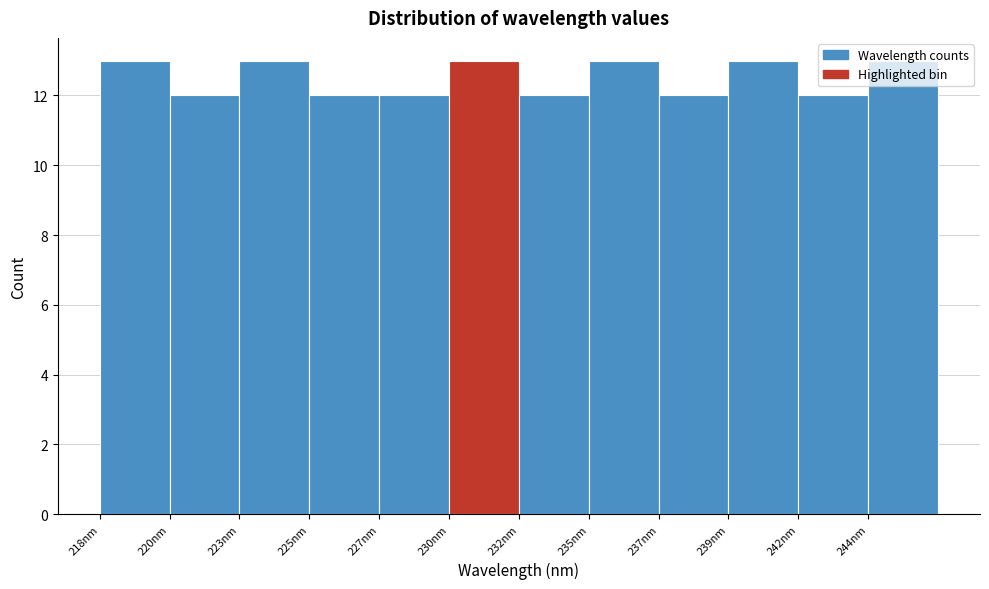

What is the sum of the values at 242nm and 235nm?

25